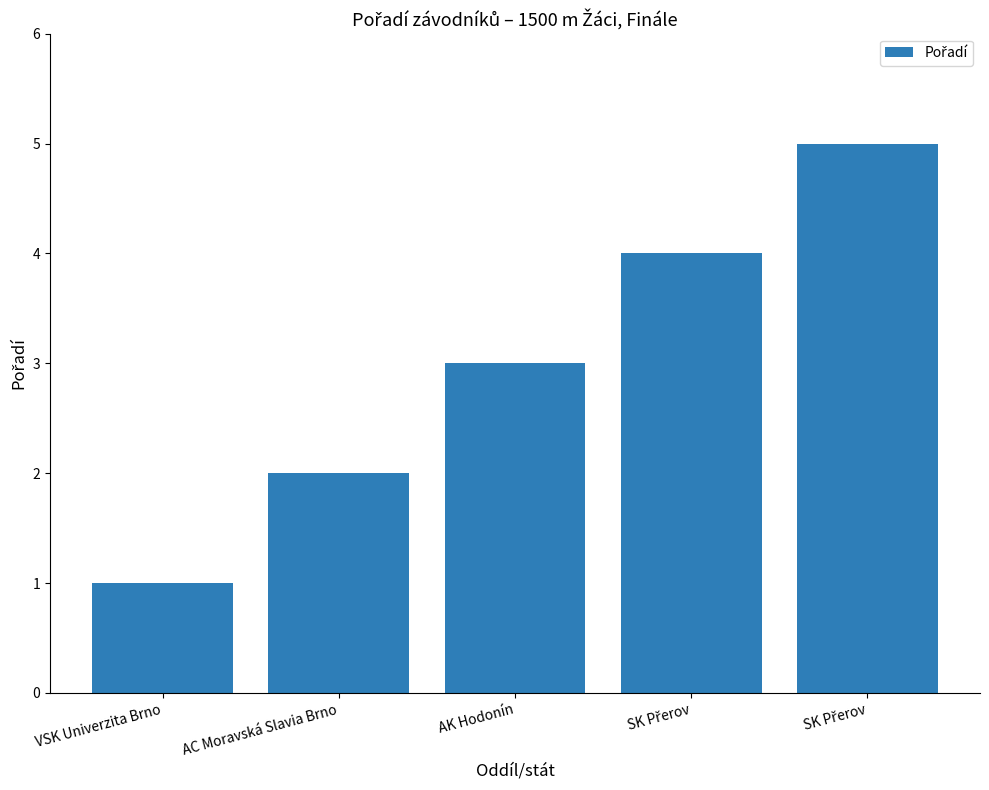

How many data points does each series have?

5